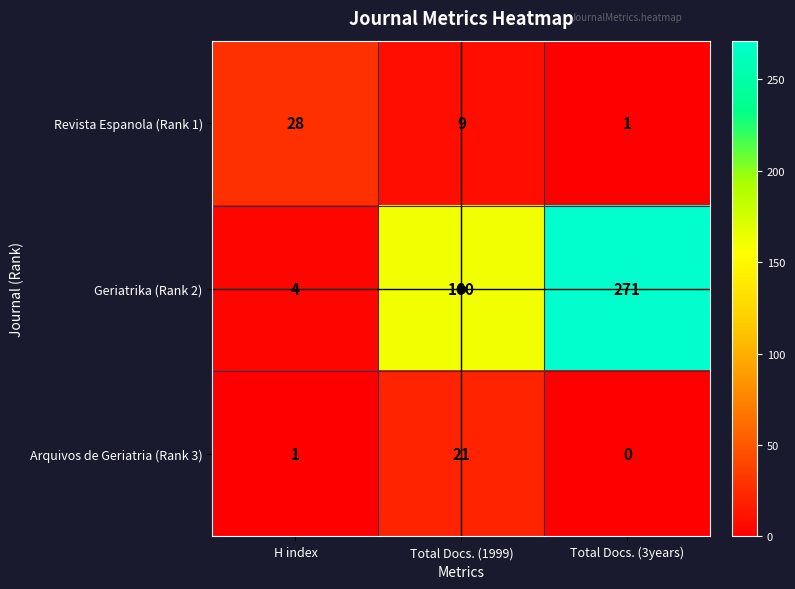

Which series changed the most between H index and Total Docs. (3years)?

Geriatrika (Rank 2)